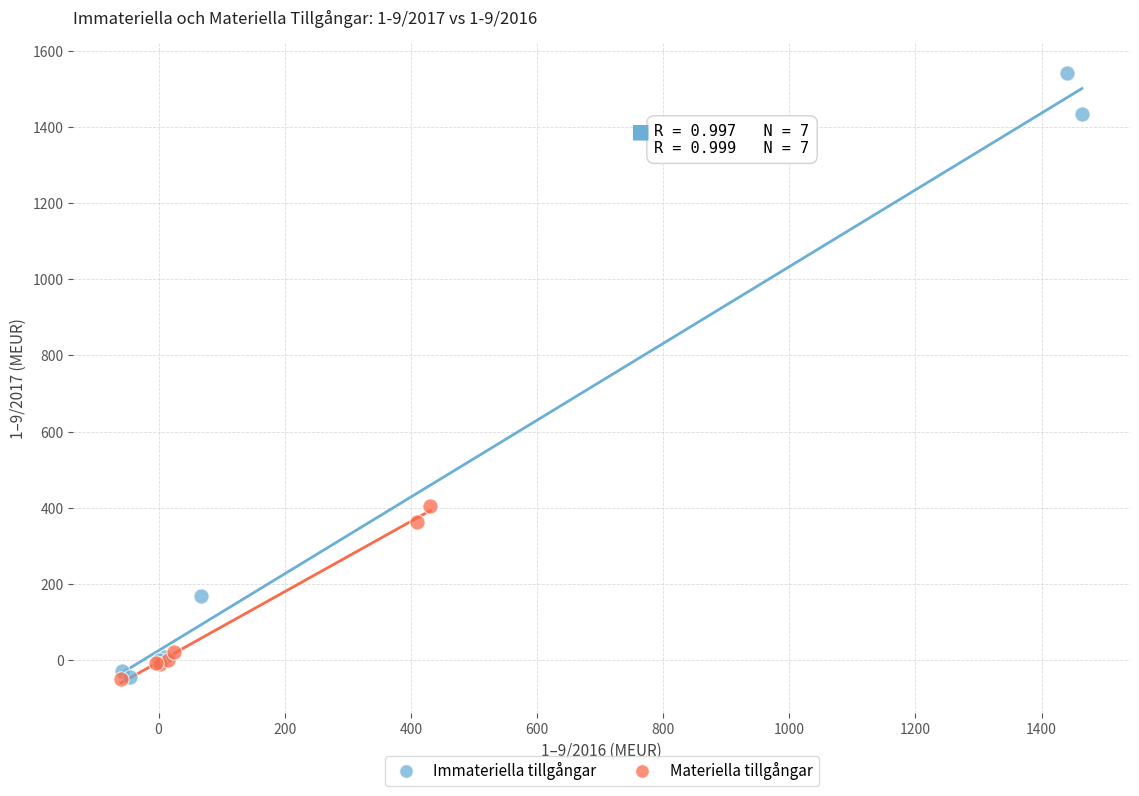

Which series has the widest spread of Y values?

Immateriella tillgångar